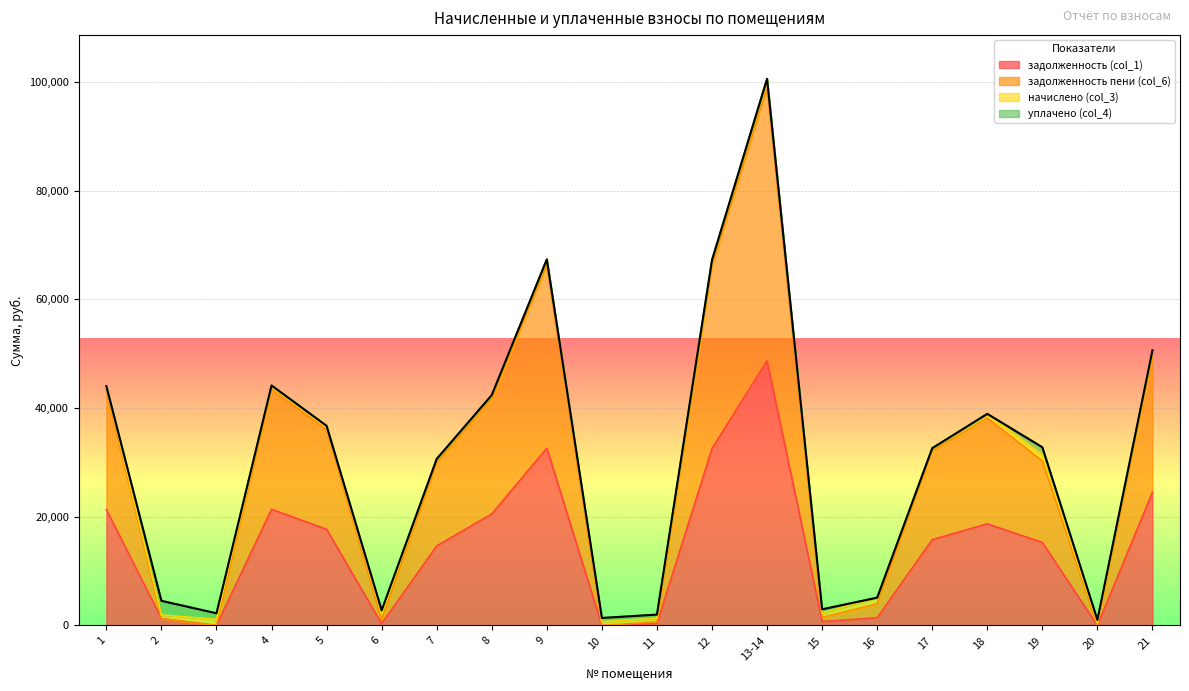

What is the label of the 12th point from the left?

12